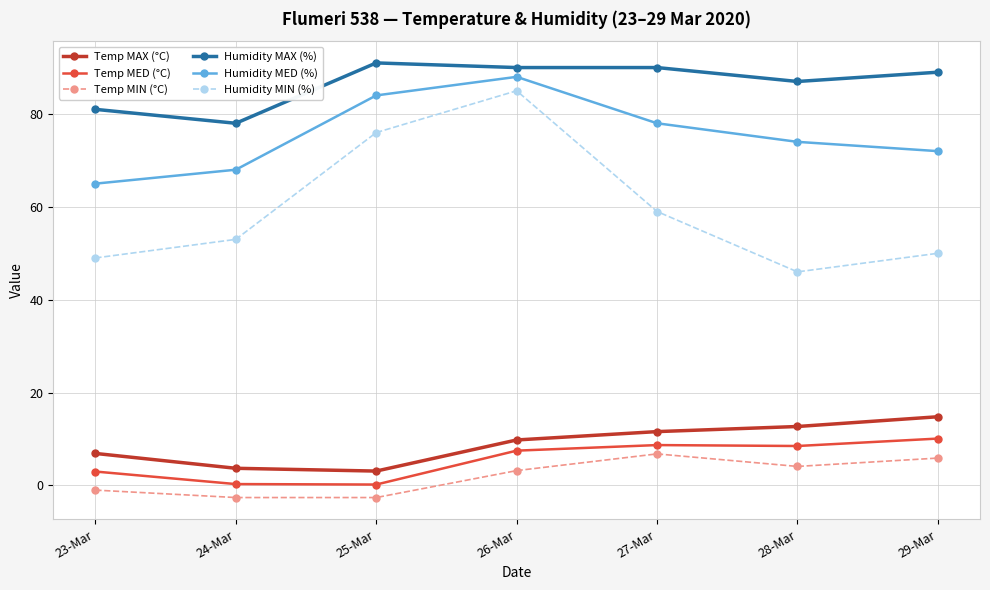

Which series has the largest total across all categories?

Humidity MAX (%)